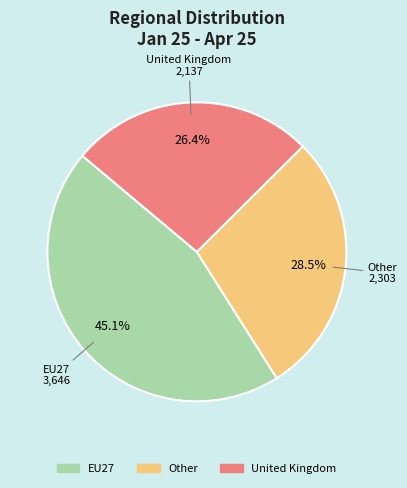

To the nearest percent, what is the combined percentage of EU27 and United Kingdom?

72%